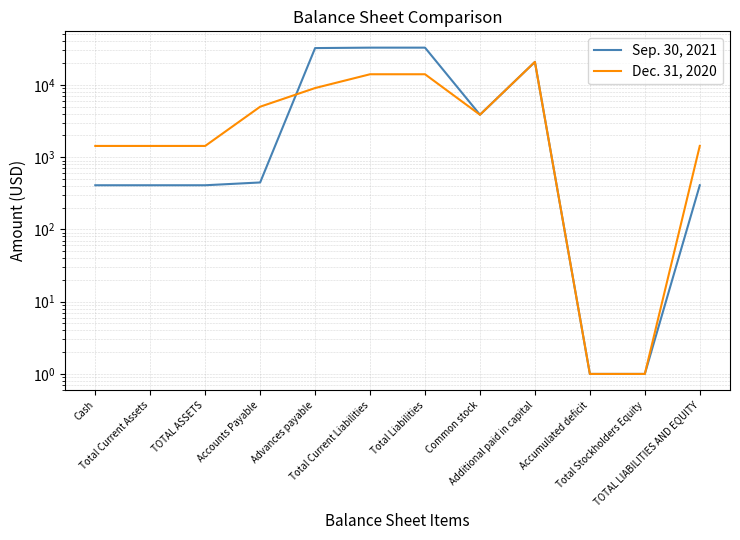

Reading left to right, transcribe all the data shown in this chart.

Sep. 30, 2021: Cash=409	Total Current Assets=409	TOTAL ASSETS=409	Accounts Payable=447	Advances payable=32401	Total Current Liabilities=32848	Total Liabilities=32848	Common stock=3871	Additional paid in capital=20854	Accumulated deficit=1	Total Stockholders Equity=1	TOTAL LIABILITIES AND EQUITY=409
Dec. 31, 2020: Cash=1432	Total Current Assets=1432	TOTAL ASSETS=1432	Accounts Payable=5000	Advances payable=9066	Total Current Liabilities=14066	Total Liabilities=14066	Common stock=3871	Additional paid in capital=20854	Accumulated deficit=1	Total Stockholders Equity=1	TOTAL LIABILITIES AND EQUITY=1432